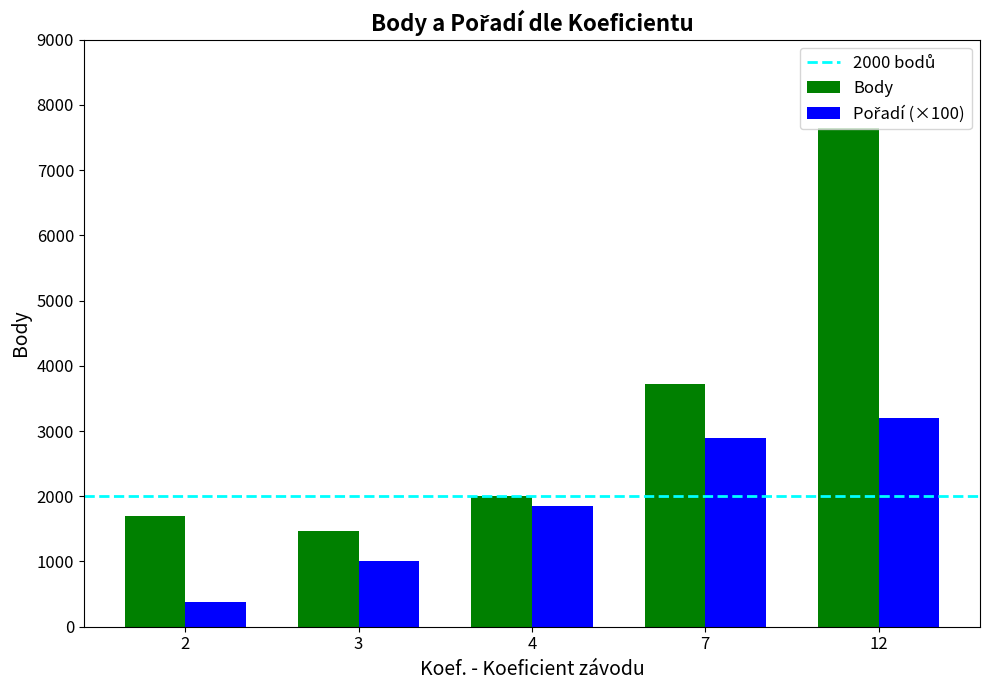

What is the minimum value shown in the chart?

375.0